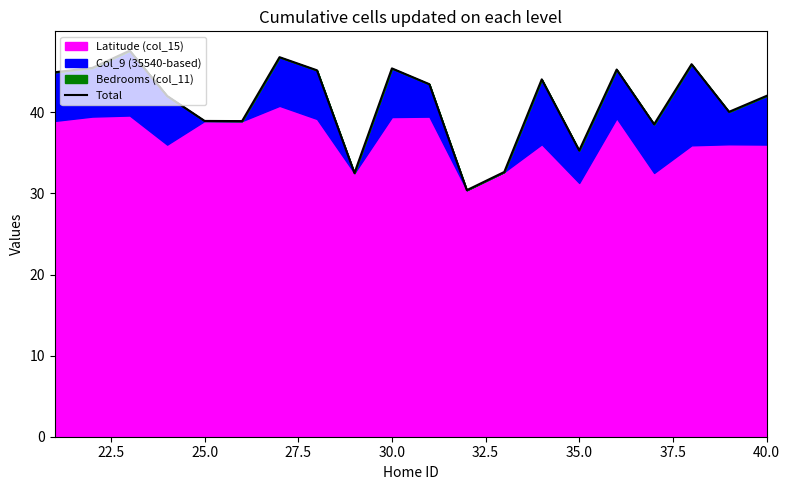

True or false: the data has more than 1 interior local peaks.

True